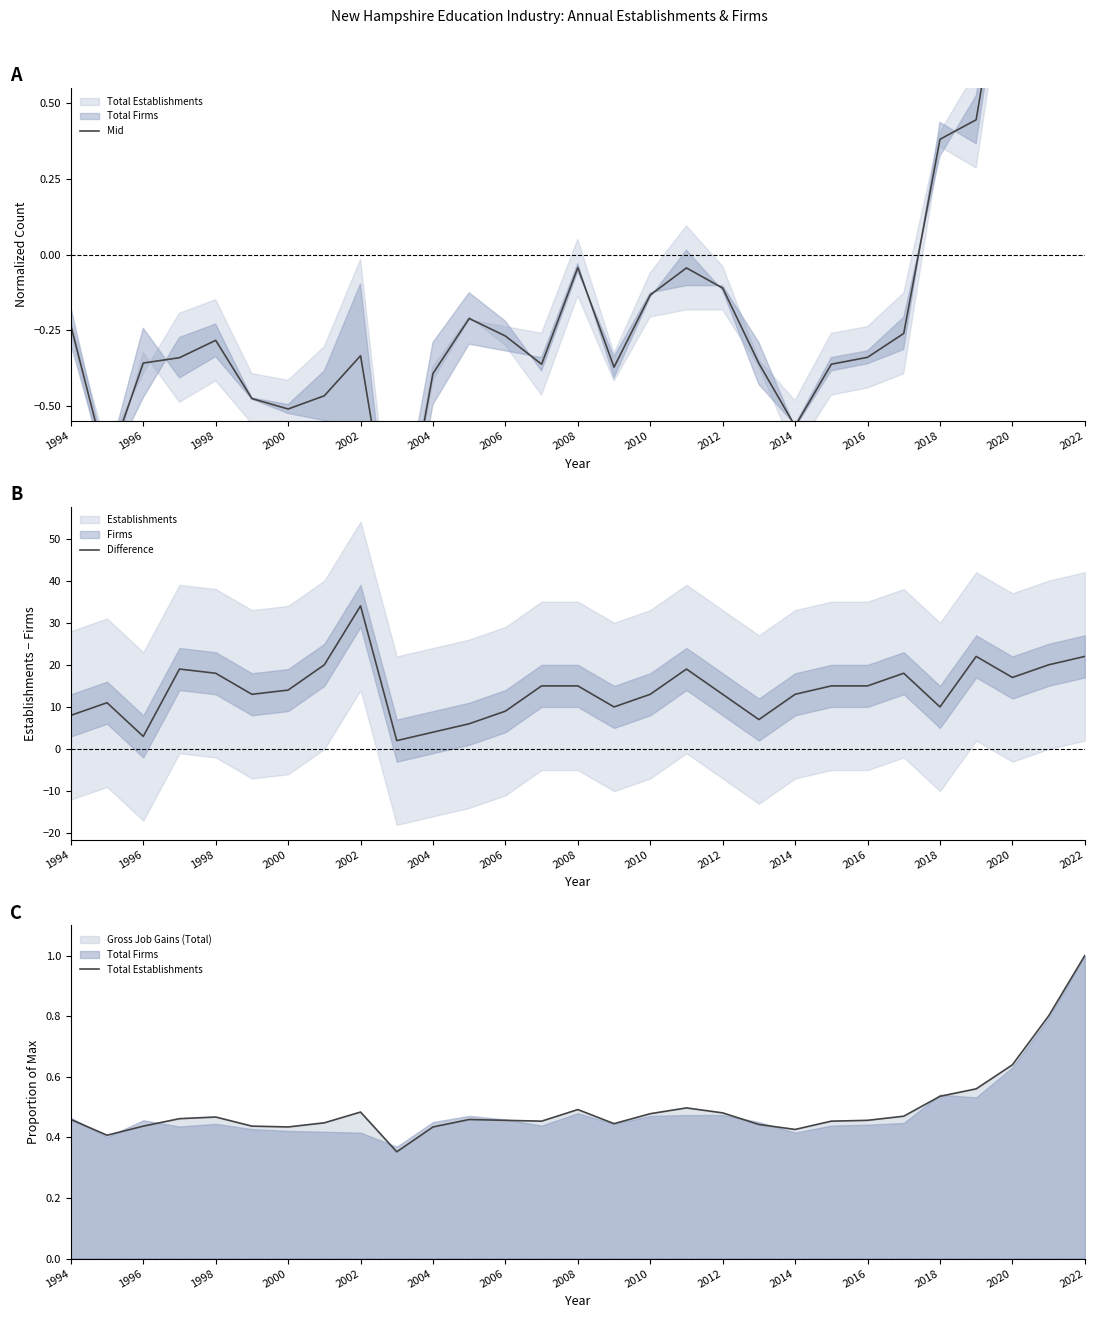

The value of Difference at 2002 is 16. True or false?

False